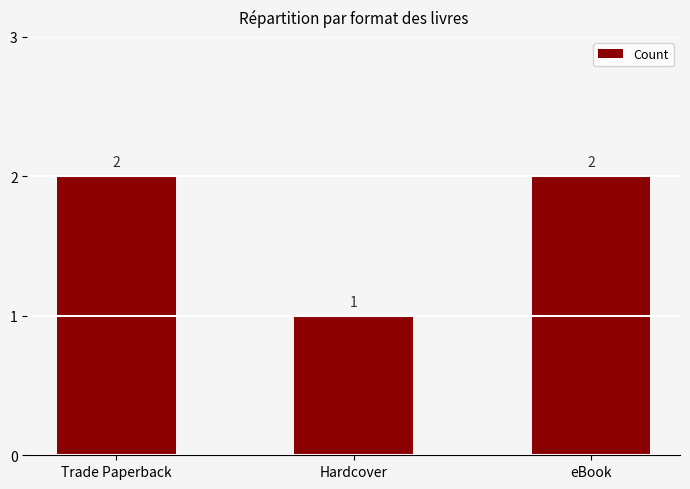

Count the values in the range 1 to 2.

3